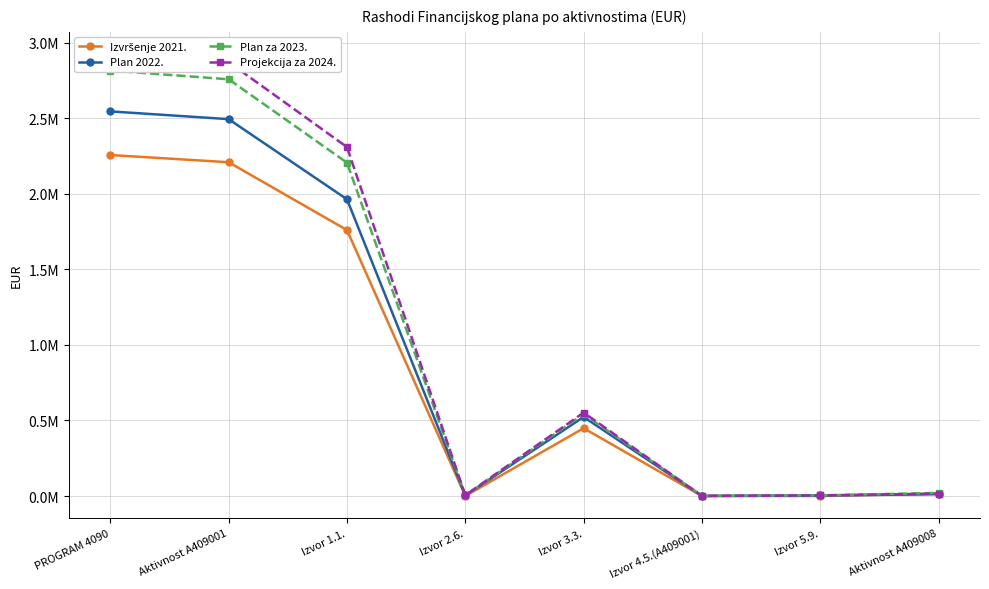

Rank the series by their maximum value, from lowest to highest.

Izvršenje 2021., Plan 2022., Plan za 2023., Projekcija za 2024.